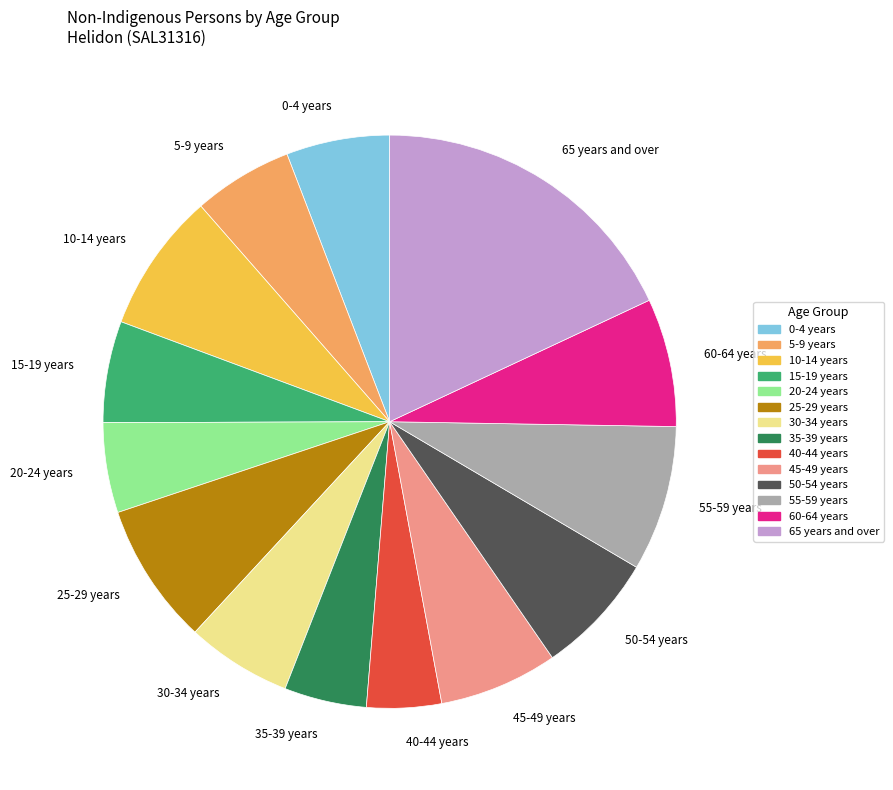

Count the number of slices in the pie.

14